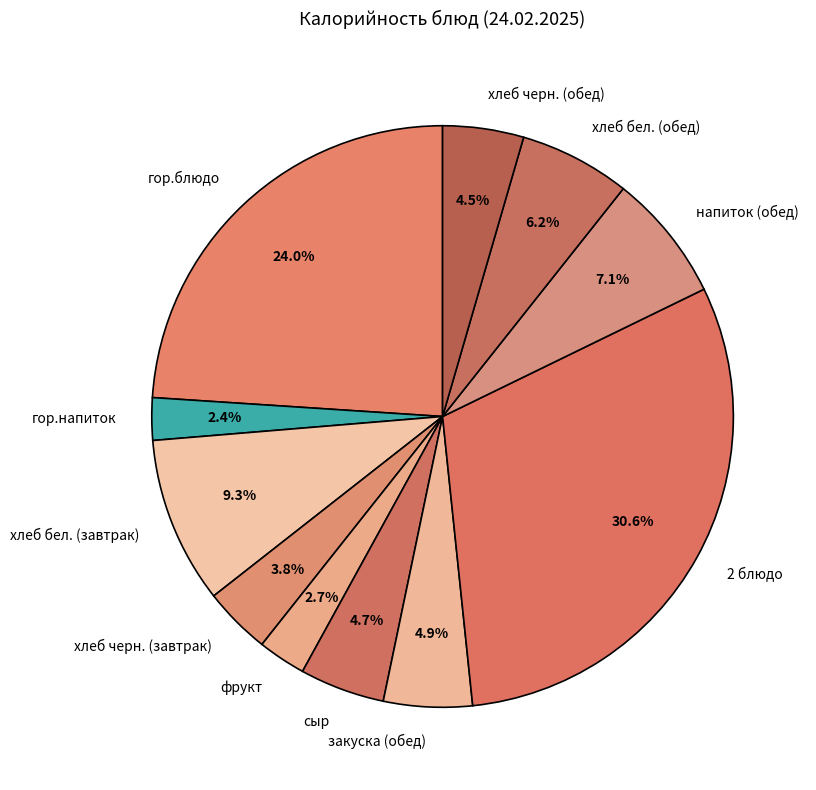

To the nearest percent, what is the difference between the гор.напиток and хлеб черн. (обед) slice percentages?

2%